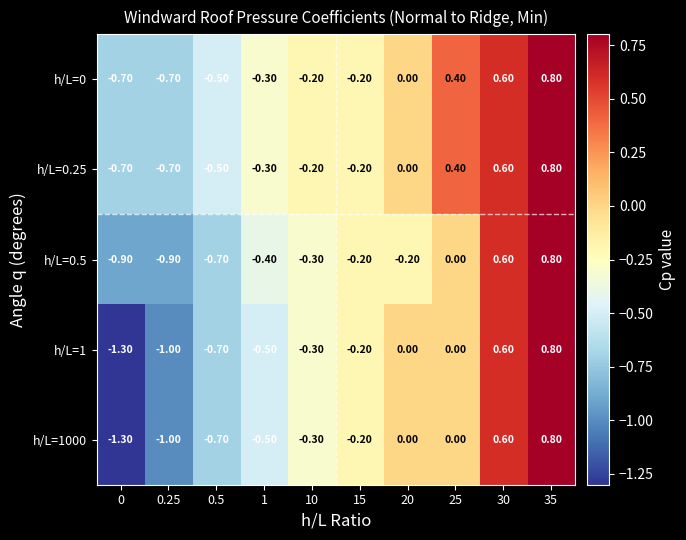

How many distinct data groups are displayed?

5